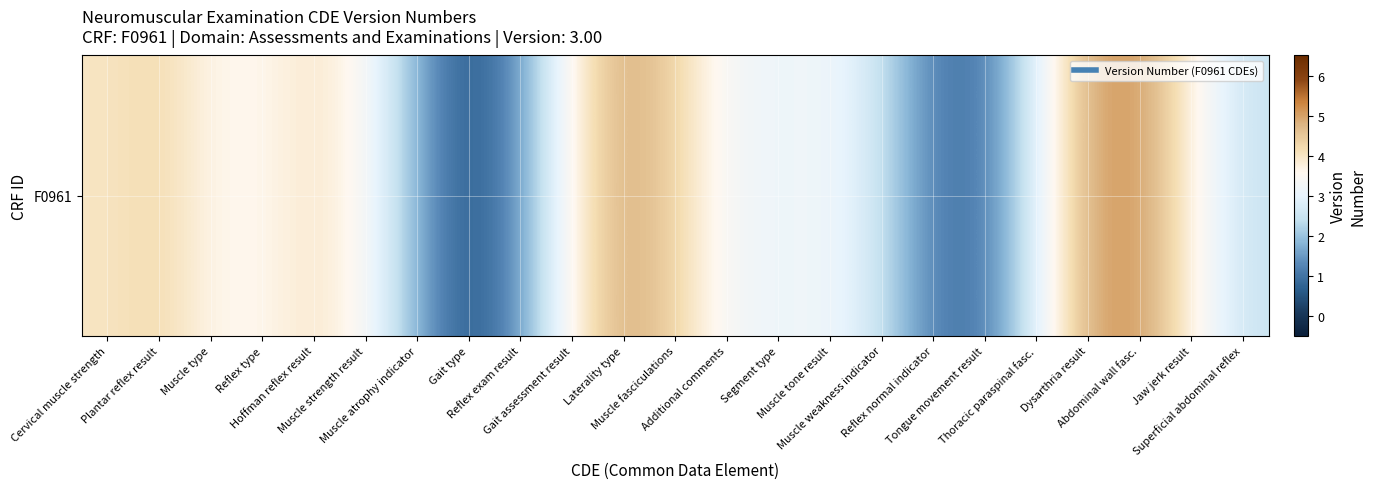

Which has a higher value, Plantar reflex result or Hoffman reflex result?

Plantar reflex result